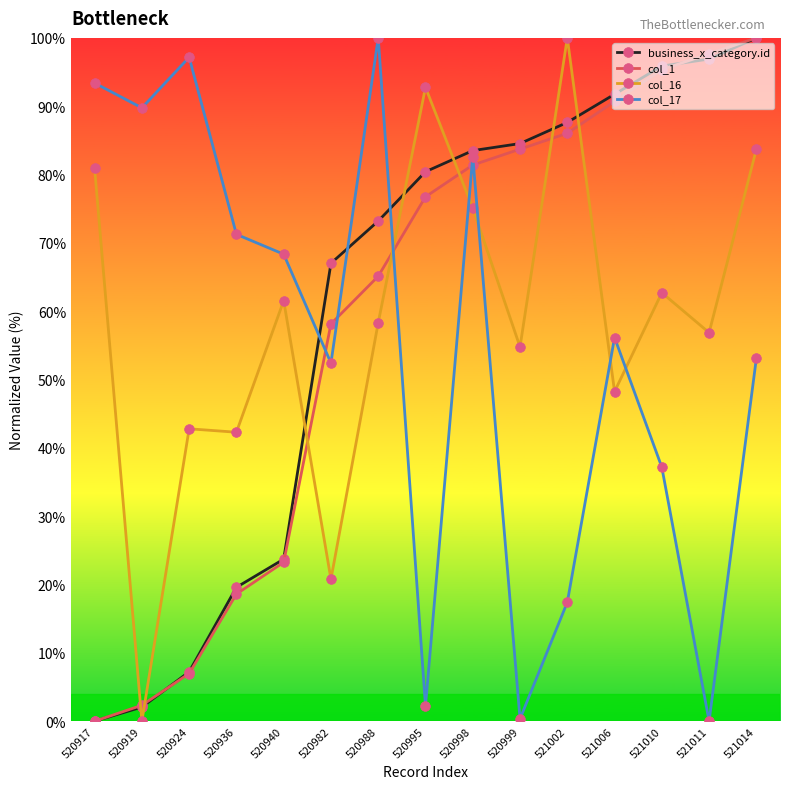

What is the difference between the maximum and minimum values in the business_x_category.id series?

100.0